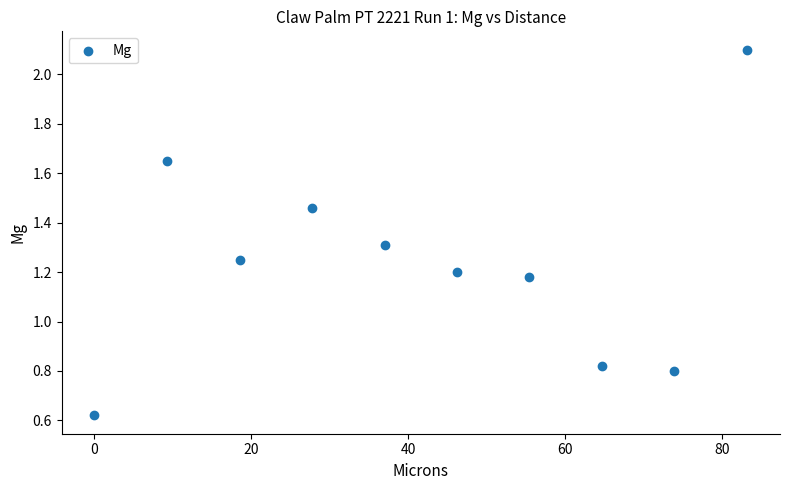

What is the range of X values (max minus min)?

83.2